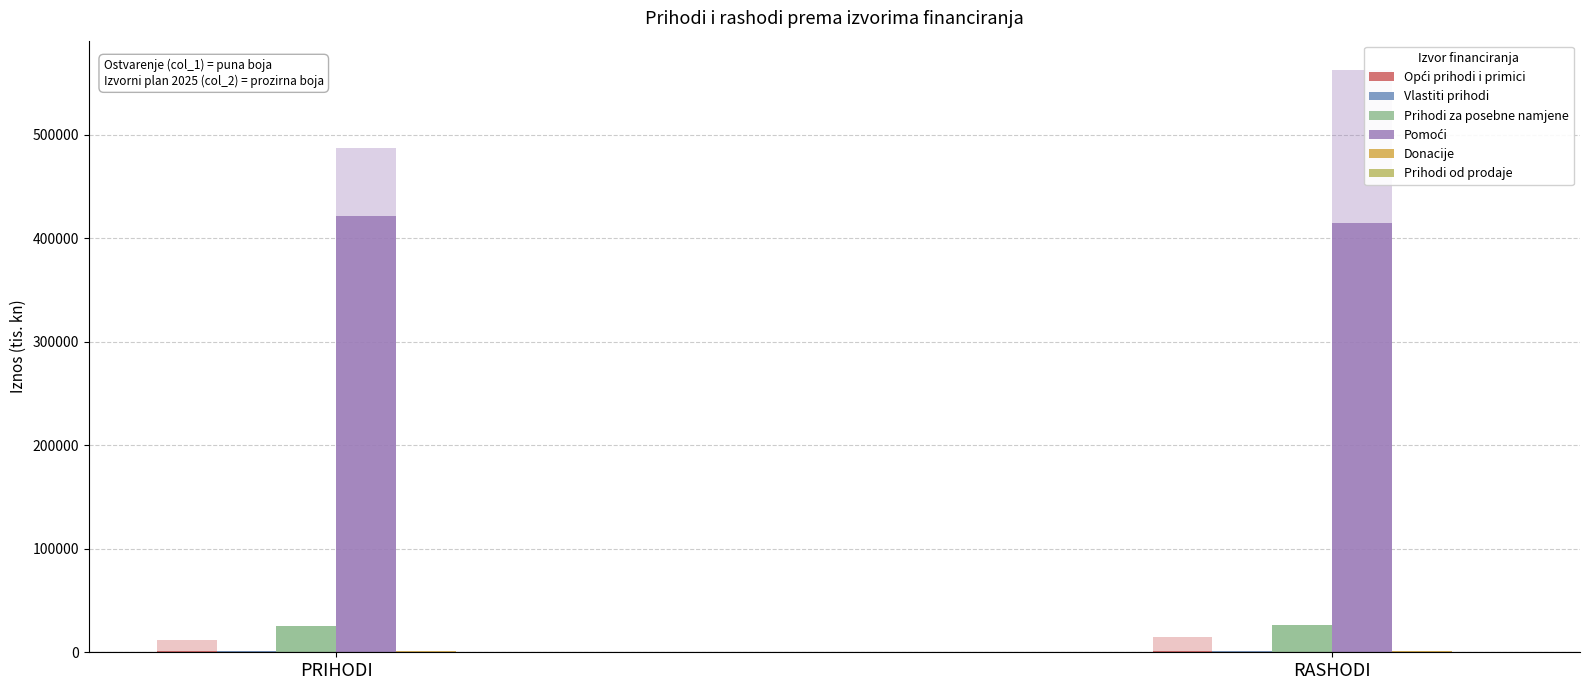

True or false: Vlastiti prihodi has a value of 922.2 at PRIHODI.

True